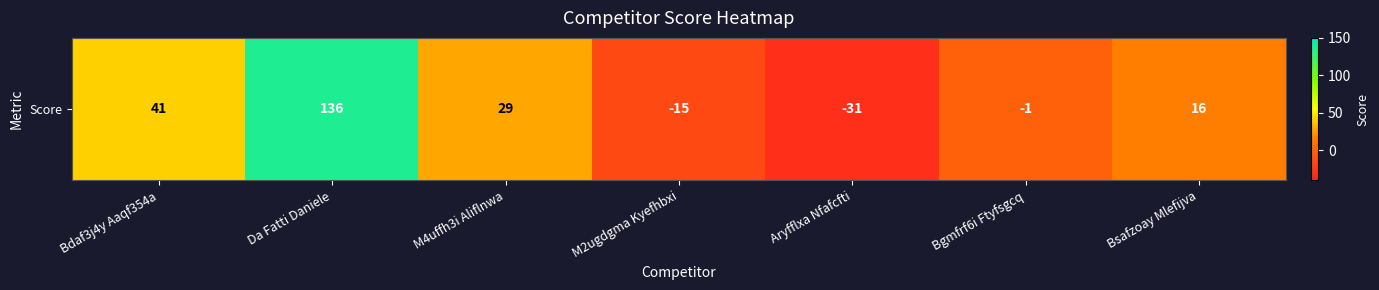

Where does the data first go above 16?

Bdaf3j4y Aaqf354a